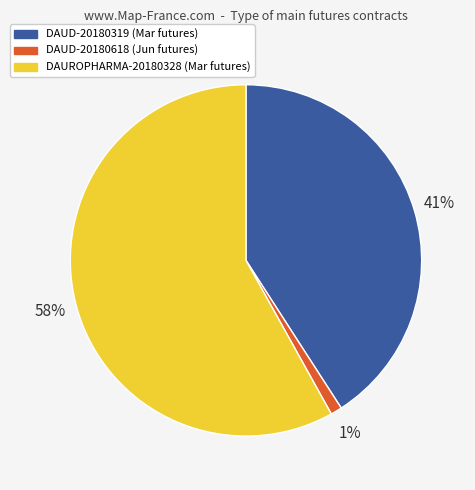

To the nearest percent, what is the difference between the largest and smallest slice percentages?

57%